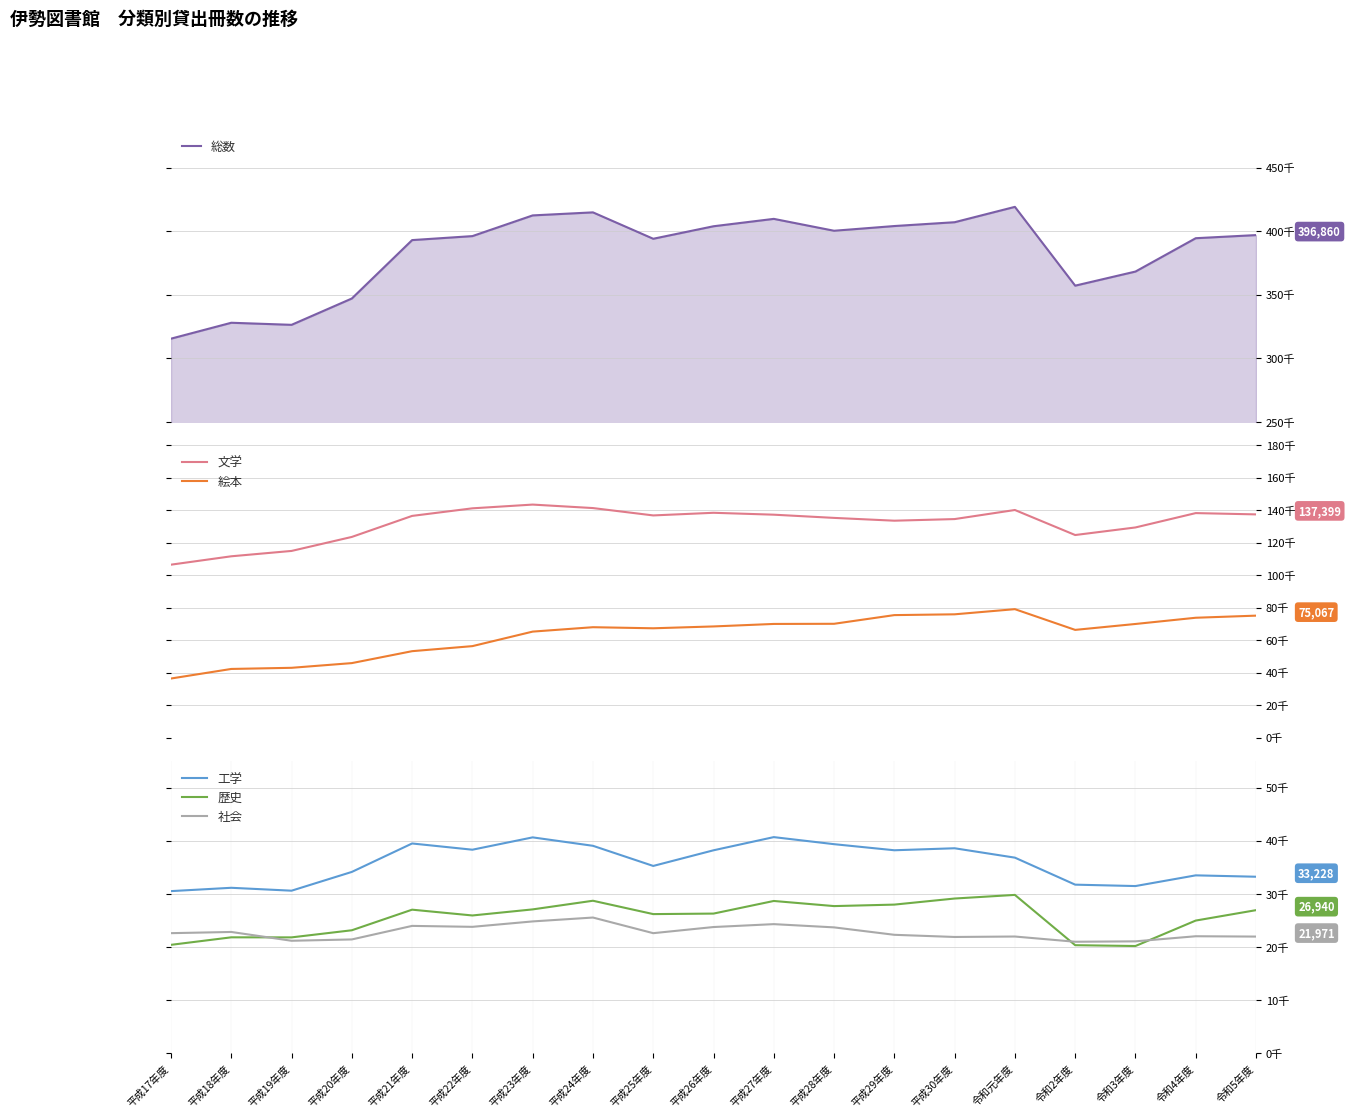

What is the total value across all series at 平成22年度?

681551